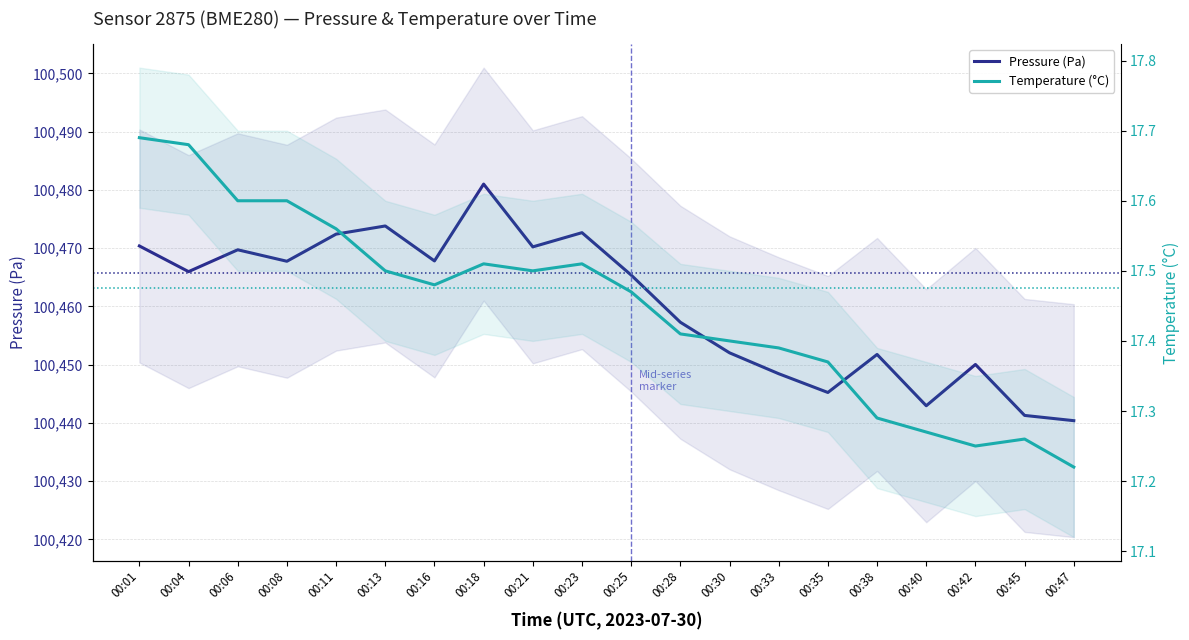

Which series has the largest total across all categories?

pressure